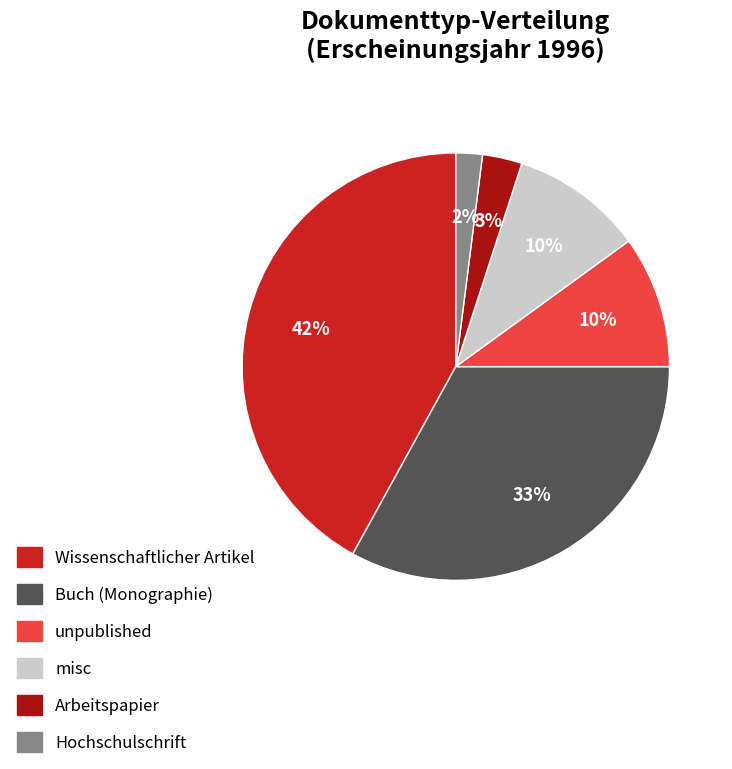

Is it true that Buch (Monographie) is 33% of the pie?

True